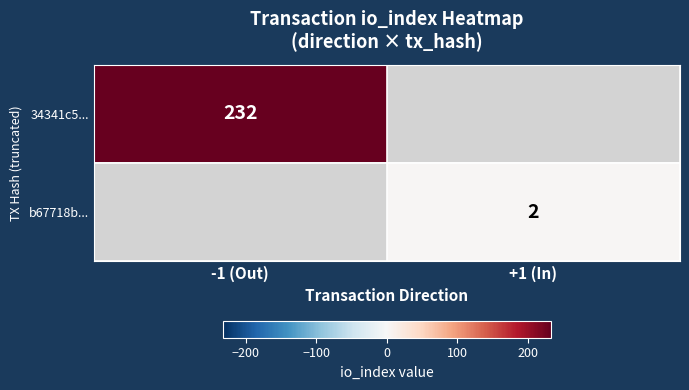

True or false: b67718b... has a value of 2 at +1 (In).

True